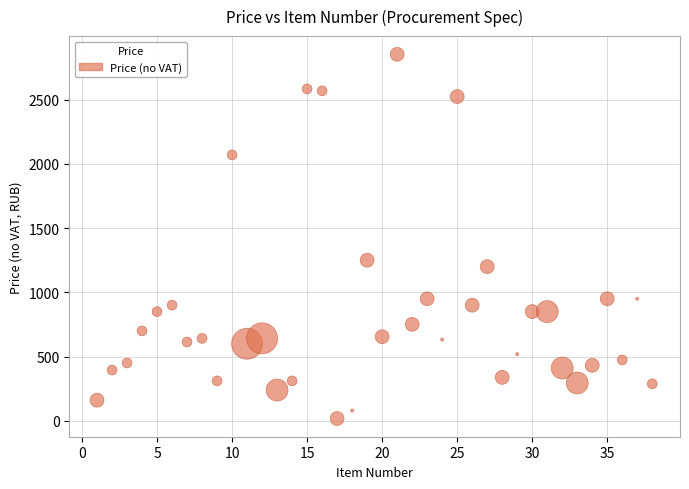

What is the range of Y values (max minus min)?

2835.3